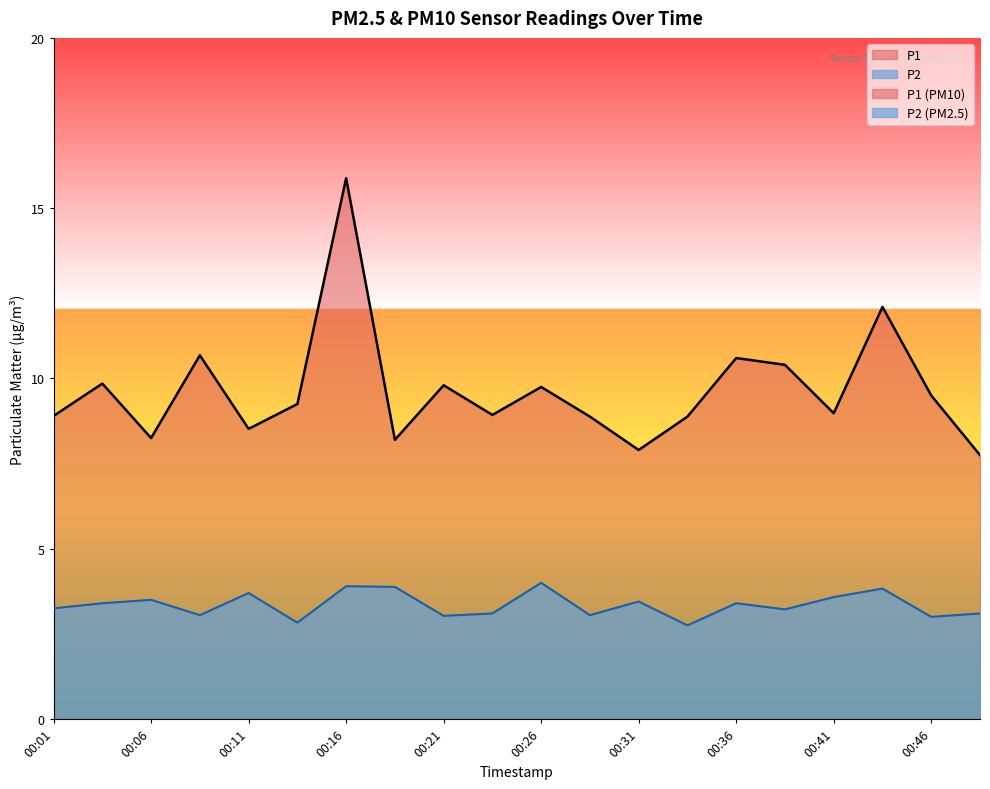

True or false: P1 has more than 0 interior local peaks.

True